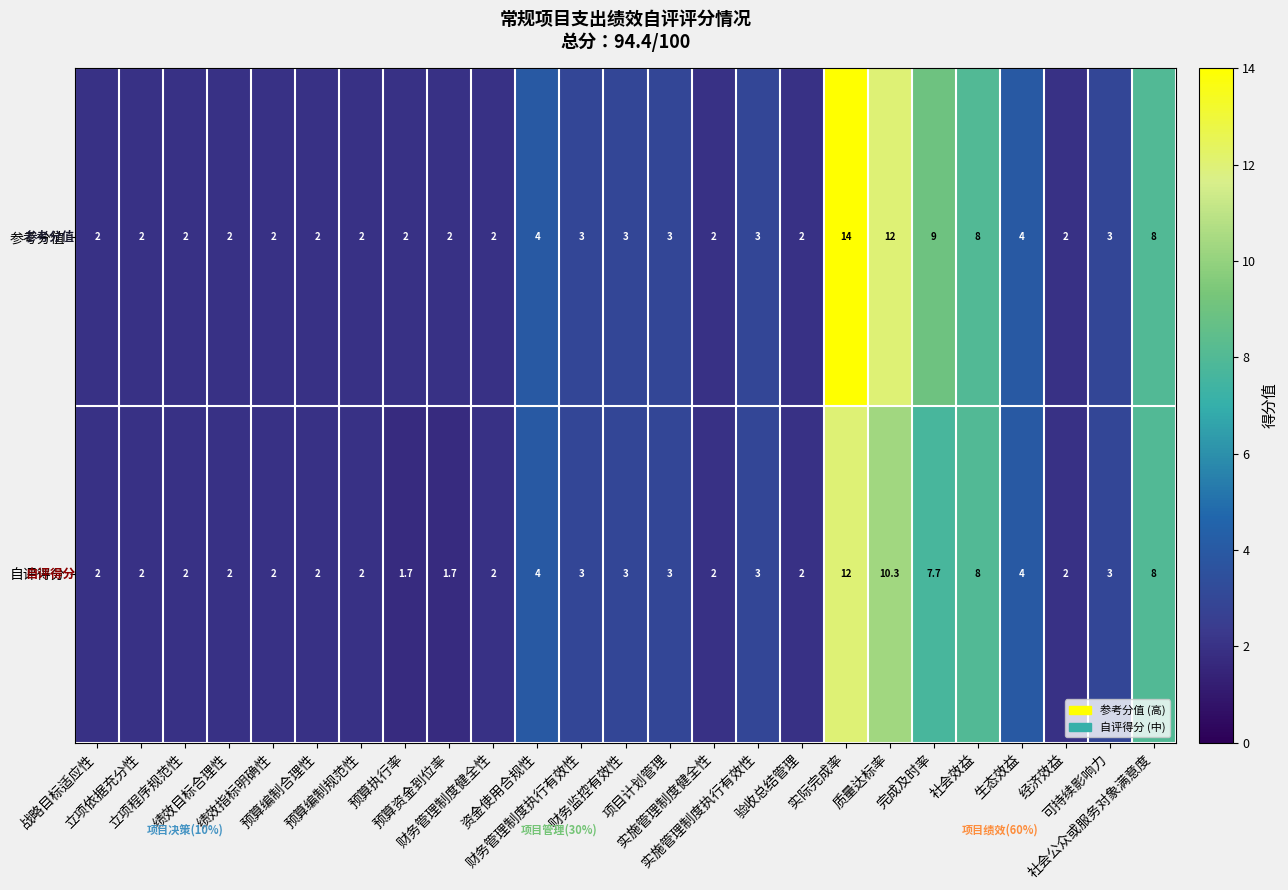

Which series has the largest total across all categories?

参考分值